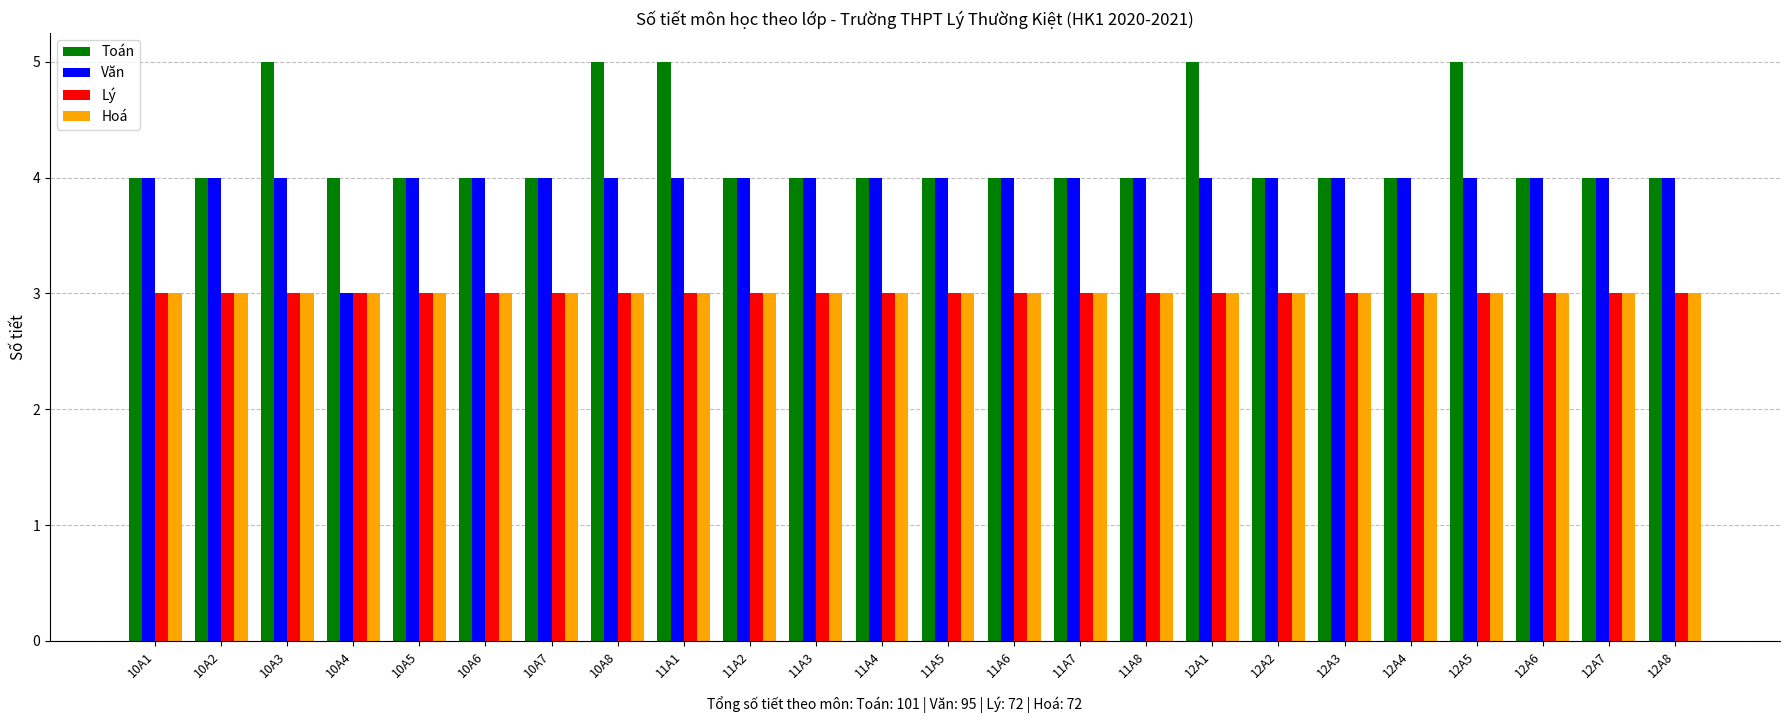

Is it true that Toán equals 6 at 10A6?

False